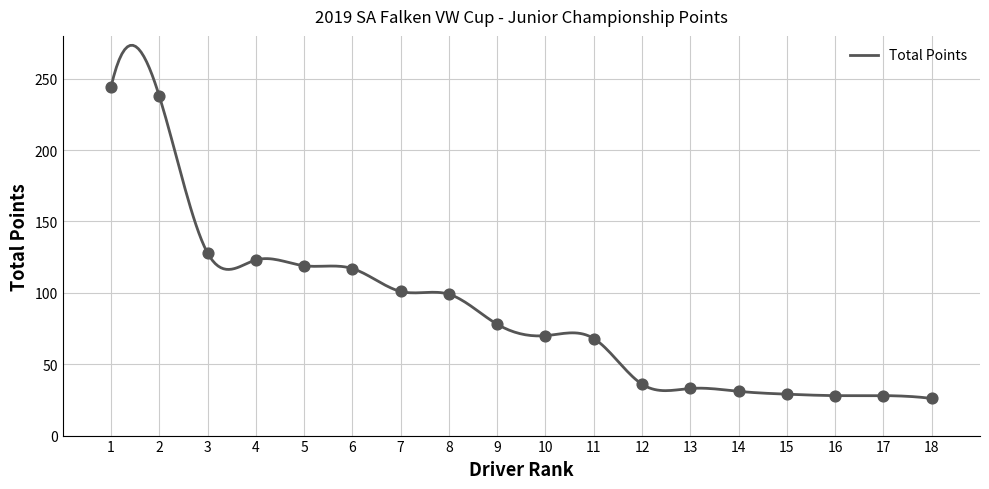

What is the maximum value for Total Points?

273.4